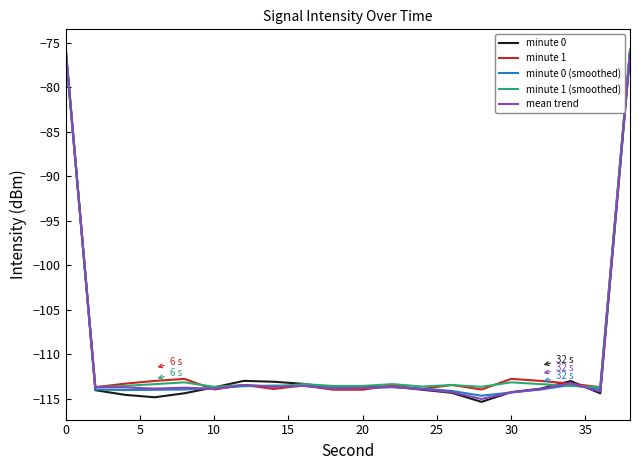

What is the greatest value displayed?

-75.5